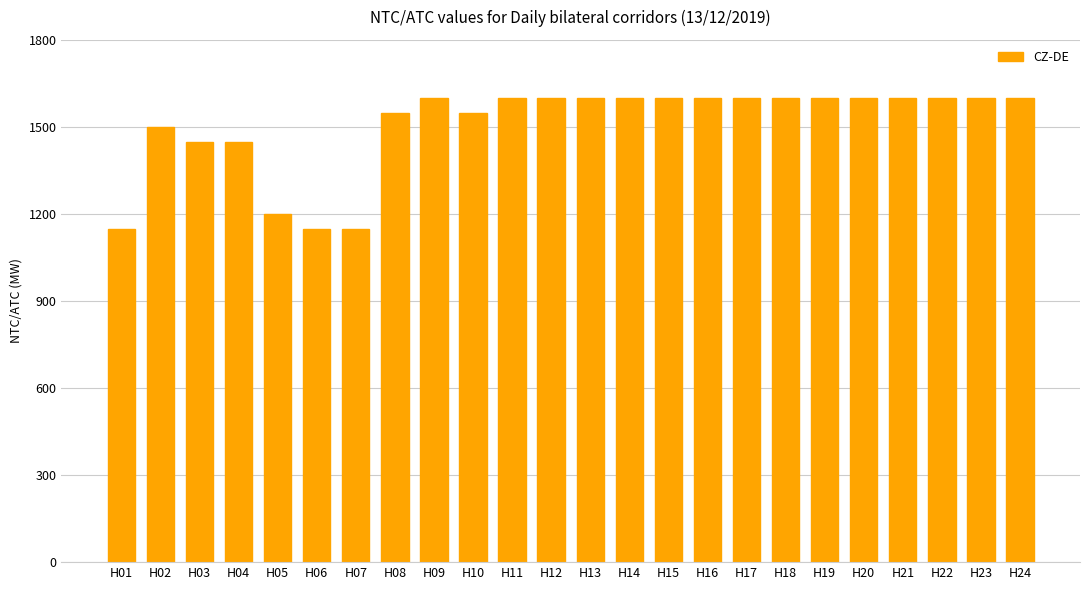

How many values are below 1599?

9